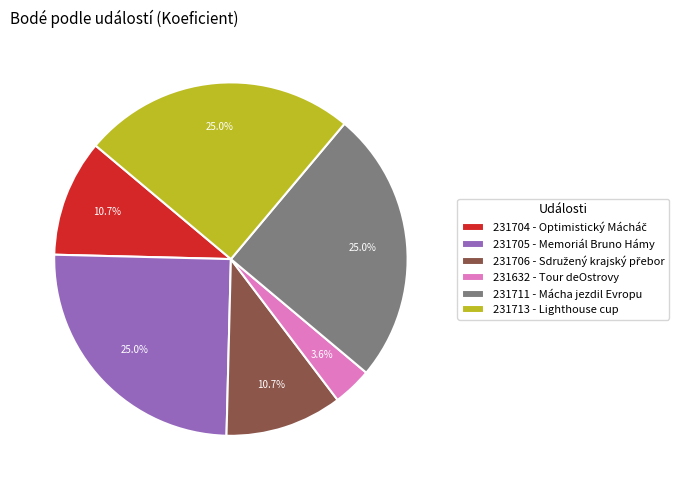

Does any single category account for the majority?

No